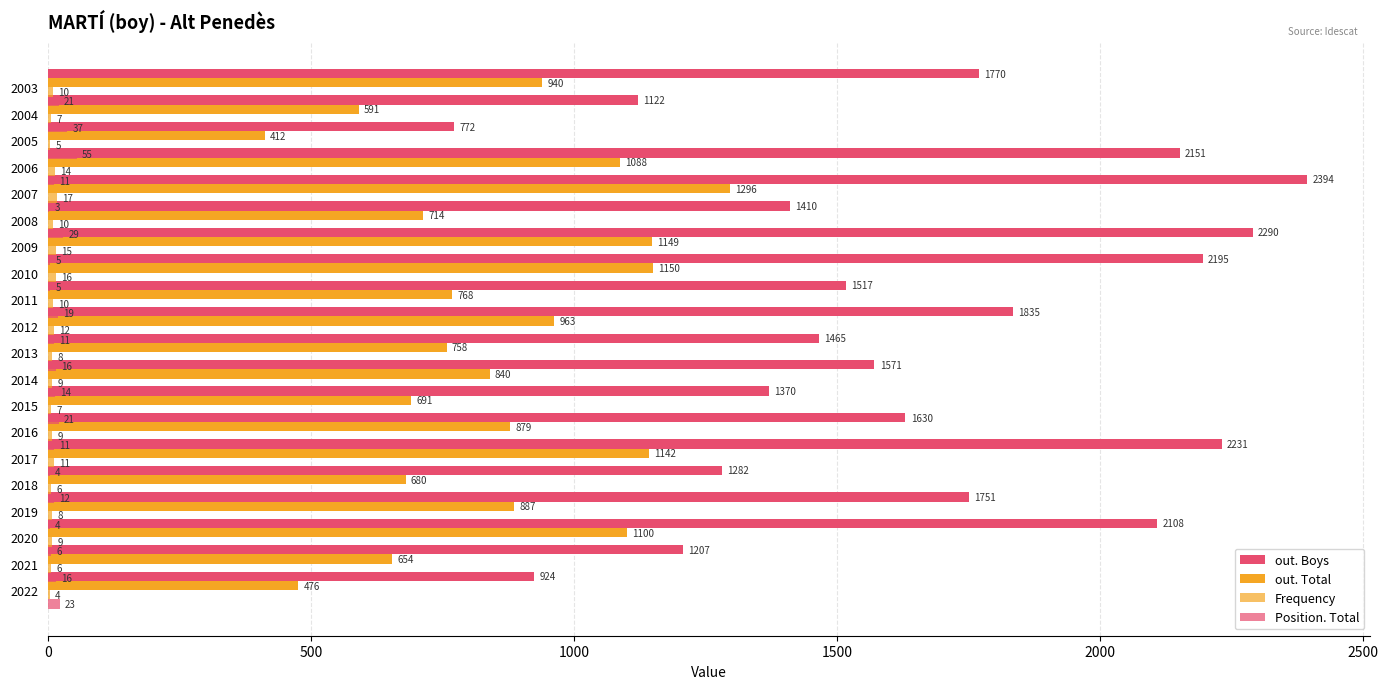

List the series in order of their peak value, highest first.

out. Boys, out. Total, Position. Total, Frequency